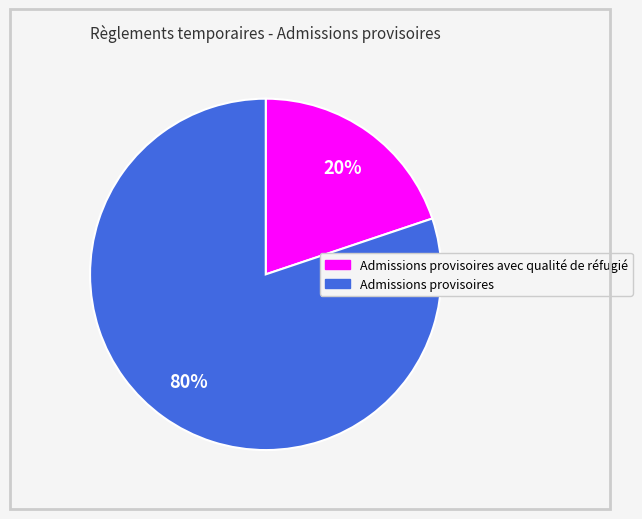

Is there any slice that represents more than half of the pie?

Yes